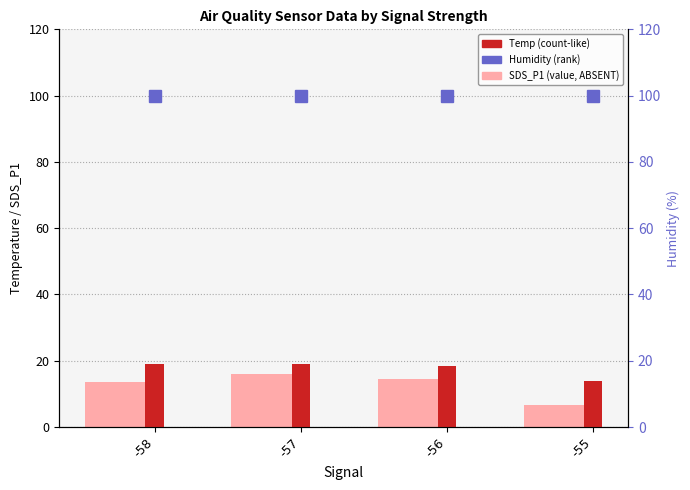

At which category is the sum across all series the highest?

-57